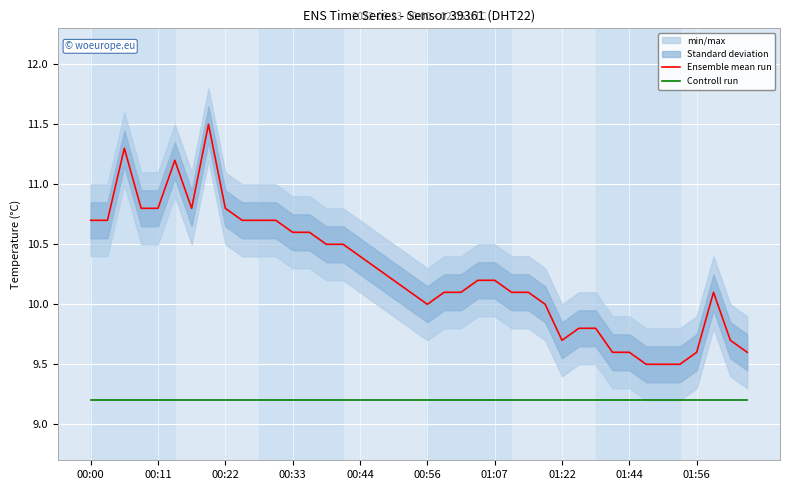

True or false: Controll run and Ensemble mean run cross at least once.

False